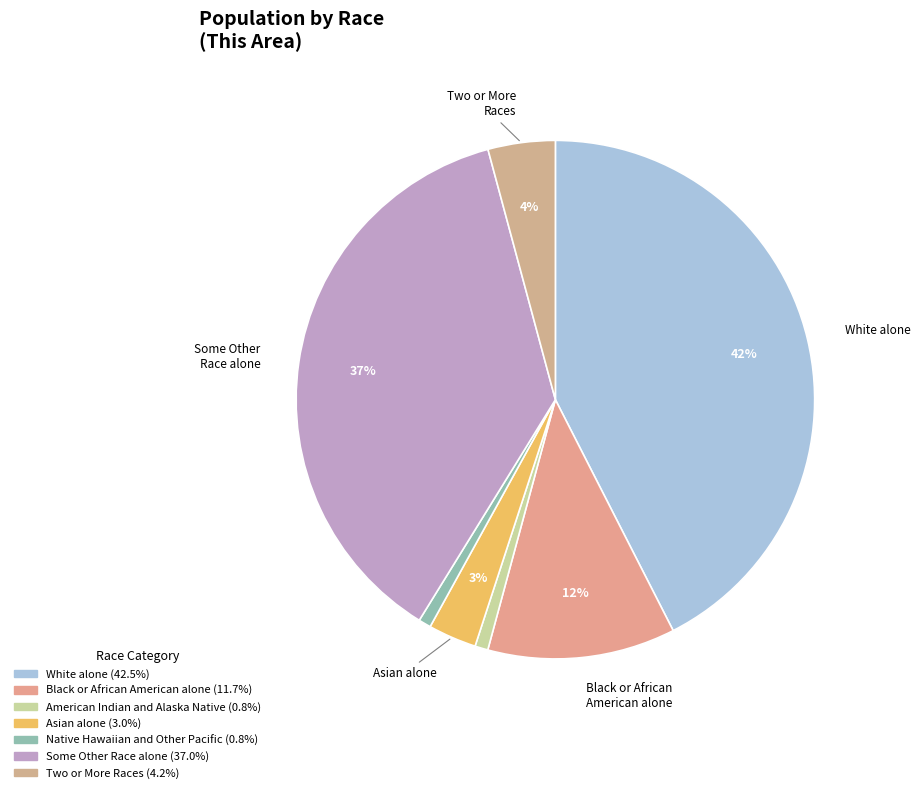

Rank the categories by value from highest to lowest.

White alone, Some Other Race alone, Black or African American alone, Two or More Races, Asian alone, American Indian and Alaska Native, Native Hawaiian and Other Pacific Islander